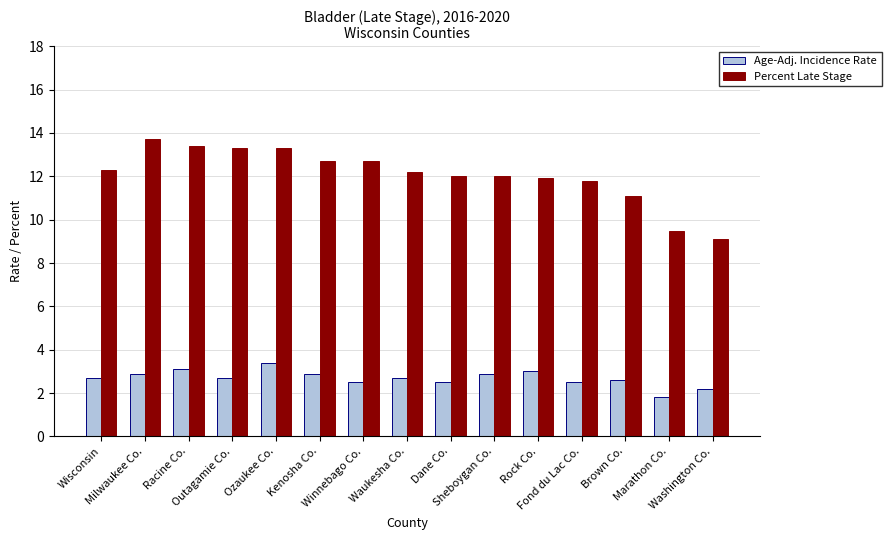

At Sheboygan Co., list the series in order from smallest to largest.

Age-Adj. Incidence Rate, Percent Late Stage